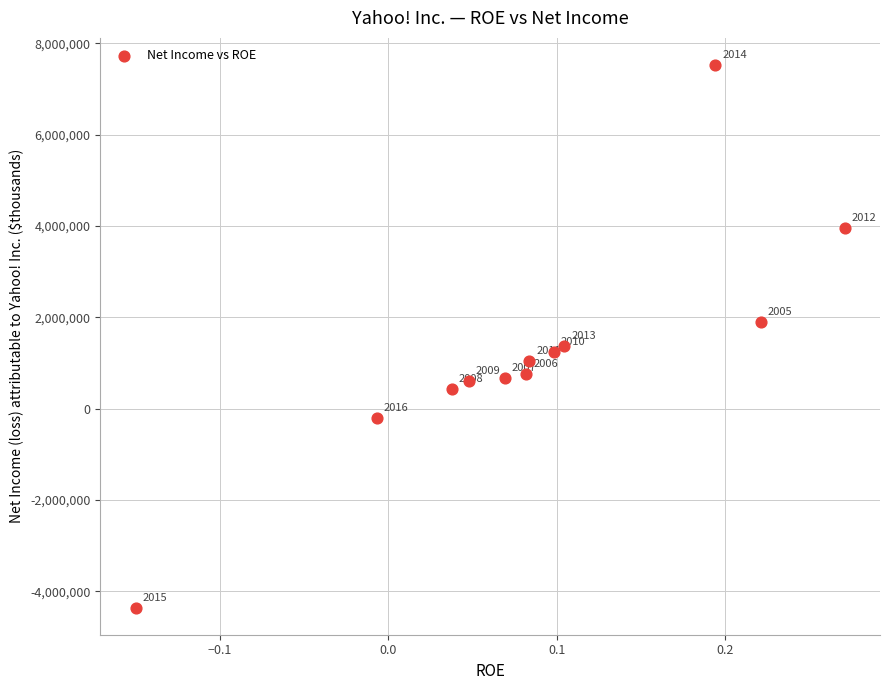

What is the average Y value?

1239207